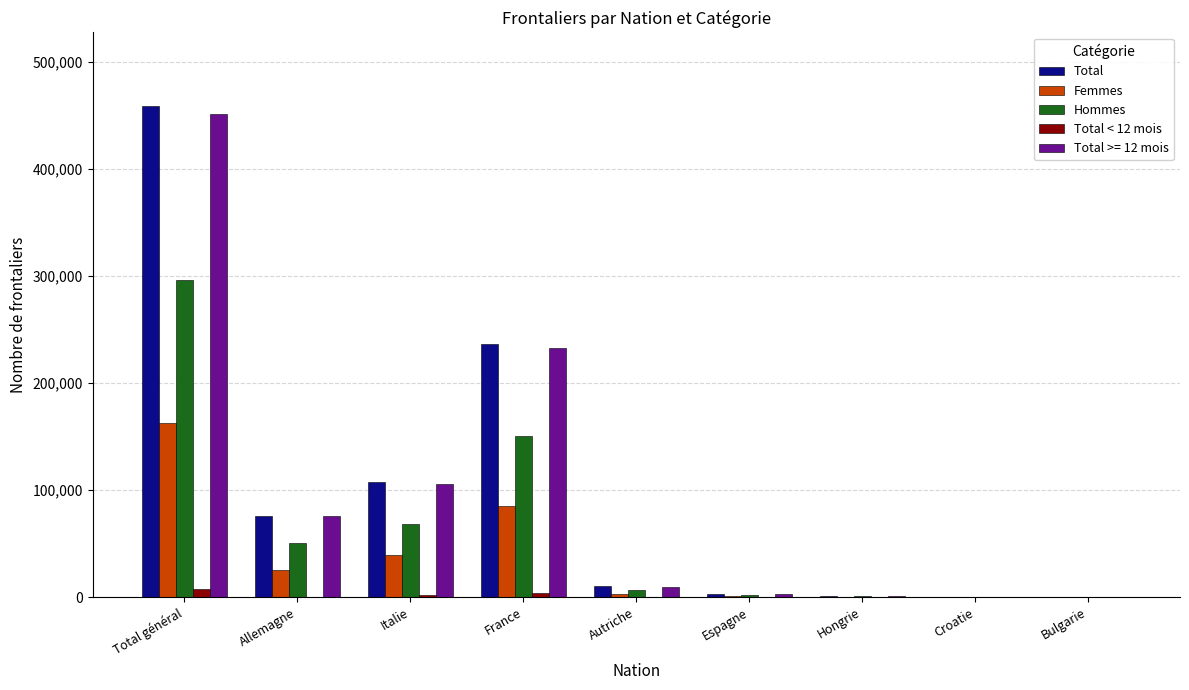

What are all the series names shown in the legend?

Total, Femmes, Hommes, Total < 12 mois, Total >= 12 mois